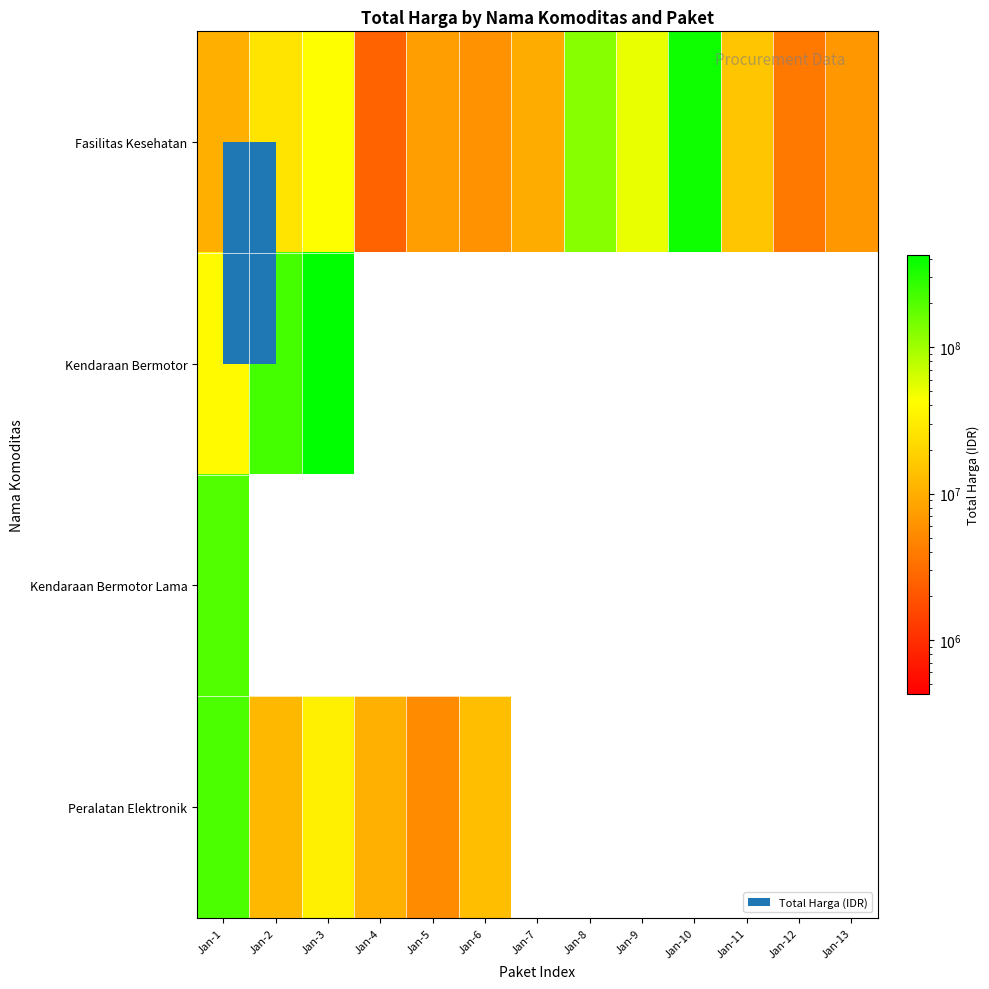

Reading left to right, extract all data points from this chart.

Fasilitas Kesehatan: Jan-1=10062484	Jan-2=26136000	Jan-3=42149455	Jan-4=2599960	Jan-5=7529200	Jan-6=6052778	Jan-7=9511000	Jan-8=124900000	Jan-9=51612000	Jan-10=376595700	Jan-11=15125000	Jan-12=3746160	Jan-13=6777480
Kendaraan Bermotor: Jan-1=38810000	Jan-2=231100000	Jan-3=426700000	Jan-4=0	Jan-5=0	Jan-6=0	Jan-7=0	Jan-8=0	Jan-9=0	Jan-10=0	Jan-11=0	Jan-12=0	Jan-13=0
Kendaraan Bermotor Lama: Jan-1=202000000	Jan-2=0	Jan-3=0	Jan-4=0	Jan-5=0	Jan-6=0	Jan-7=0	Jan-8=0	Jan-9=0	Jan-10=0	Jan-11=0	Jan-12=0	Jan-13=0
Peralatan Elektronik: Jan-1=213825000	Jan-2=11879100	Jan-3=32000000	Jan-4=10374000	Jan-5=5267600	Jan-6=13345000	Jan-7=0	Jan-8=0	Jan-9=0	Jan-10=0	Jan-11=0	Jan-12=0	Jan-13=0